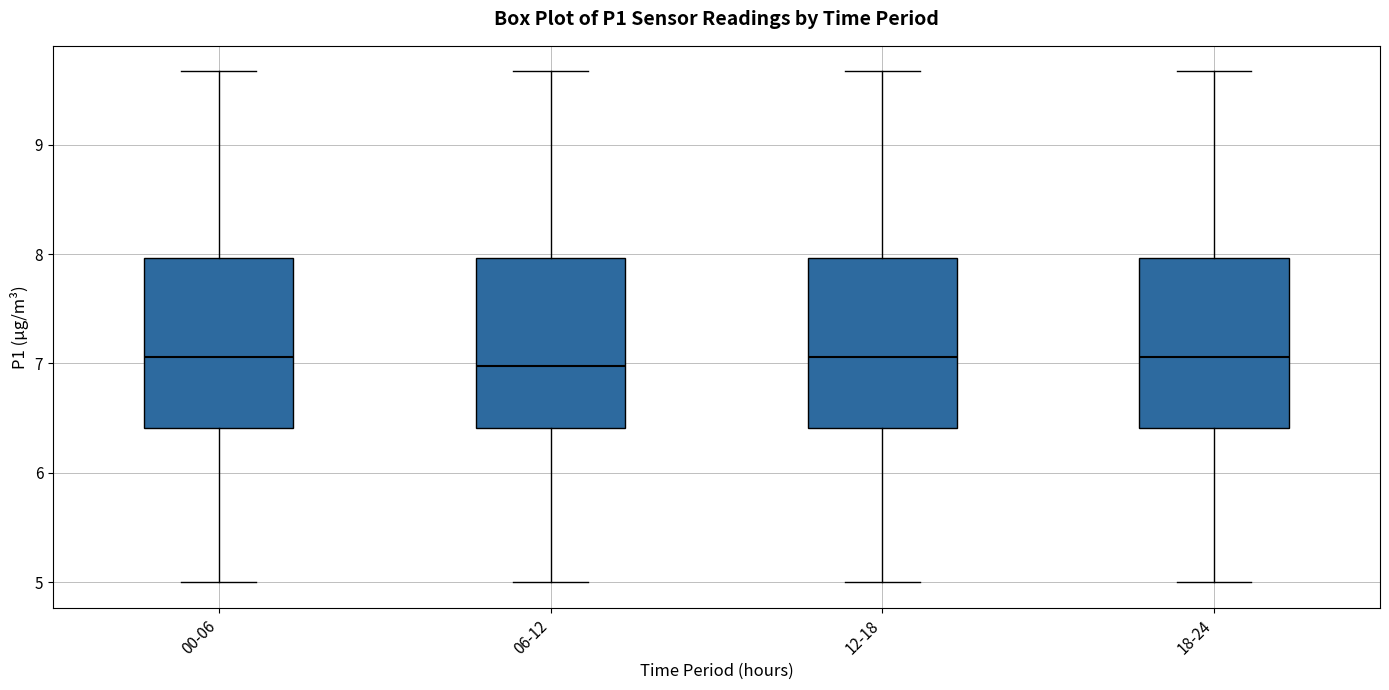

Reading left to right, read every box against the y-axis: the position of its median line, the range the box covers, and the ends of its whiskers. The values are not printed on the chart, so give them approximately, as read against the axis.

00-06: median 7.1, box 6.4 to 8.0, whiskers 5.0 to 9.7
06-12: median 7.0, box 6.4 to 8.0, whiskers 5.0 to 9.7
12-18: median 7.1, box 6.4 to 8.0, whiskers 5.0 to 9.7
18-24: median 7.1, box 6.4 to 8.0, whiskers 5.0 to 9.7